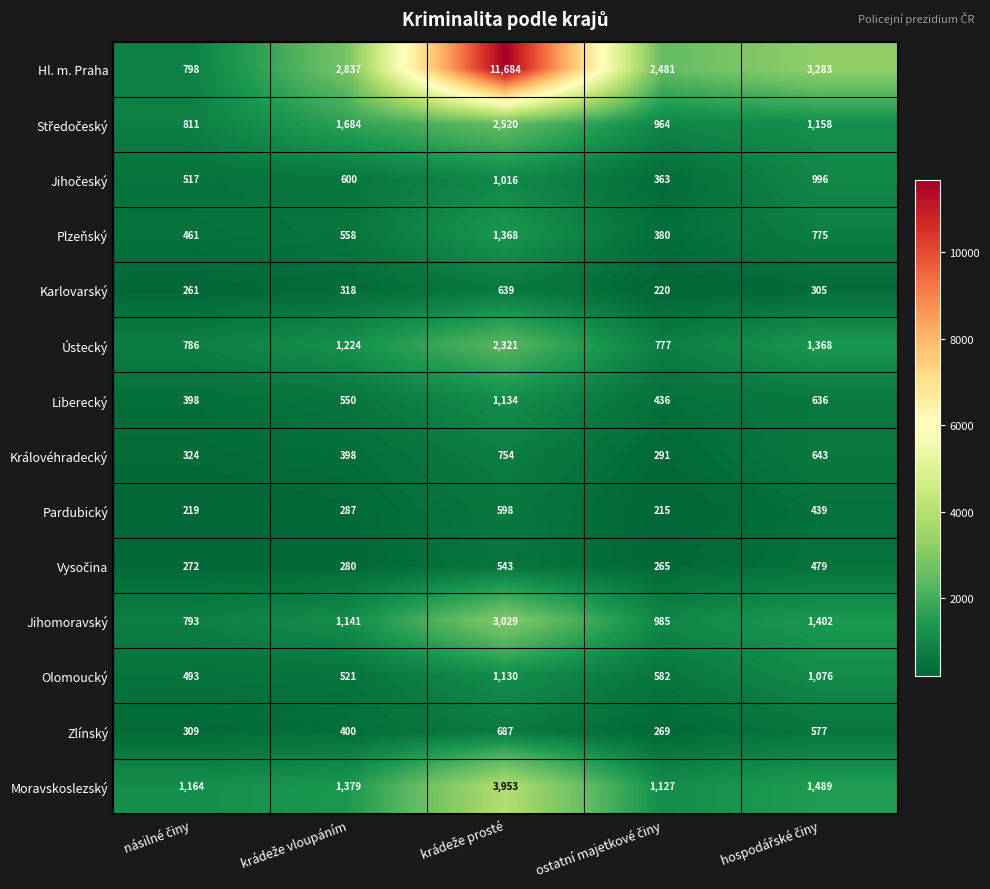

What is the difference between the second highest and second lowest values in the Karlovarský series?

57